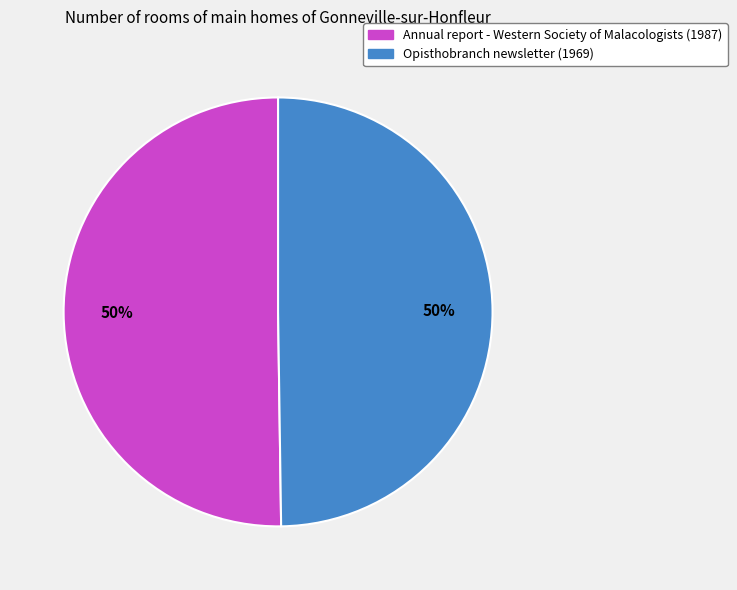

True or false: Annual report - Western Society of Malacologists (1987) accounts for 65% of the total.

False